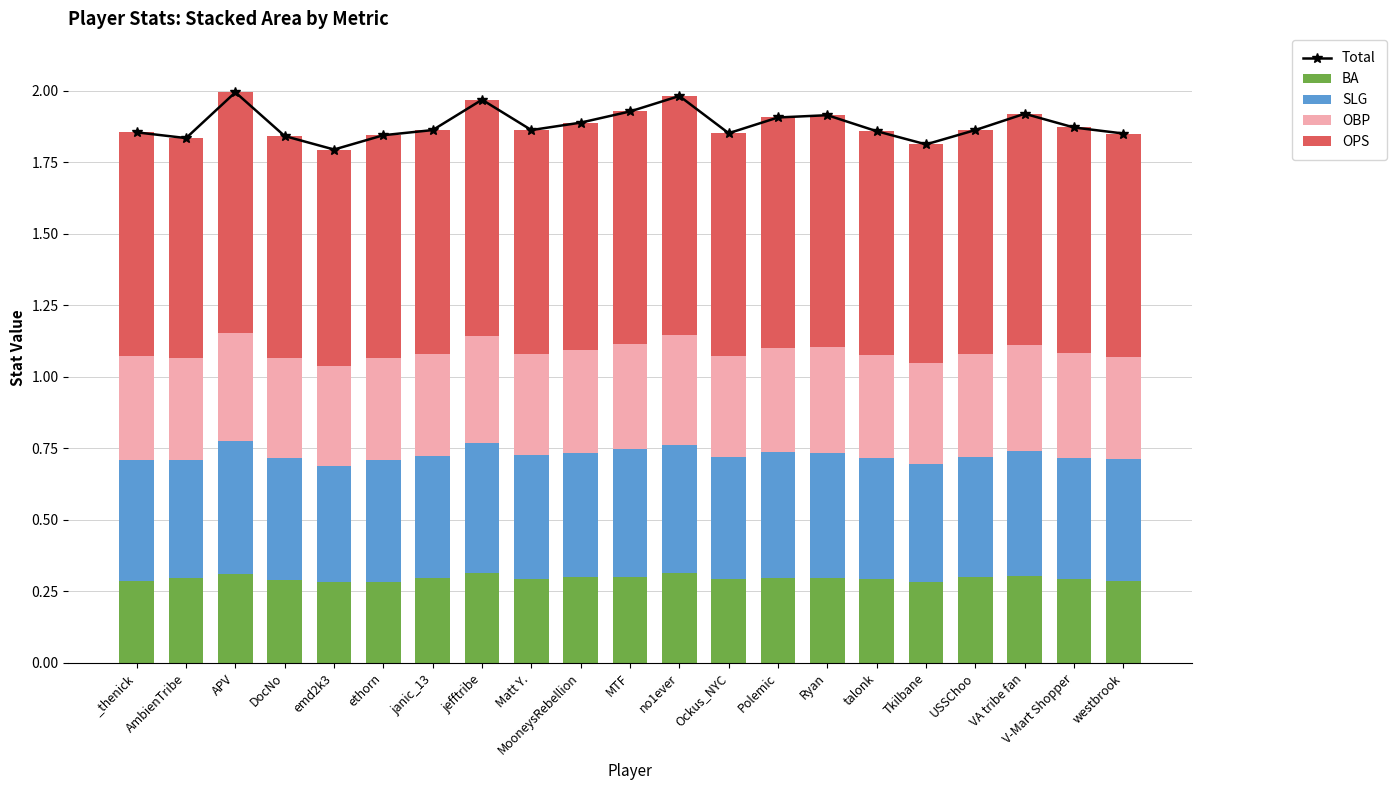

Is the value of BA at ethorn greater than the value of OPS at talonk?

No